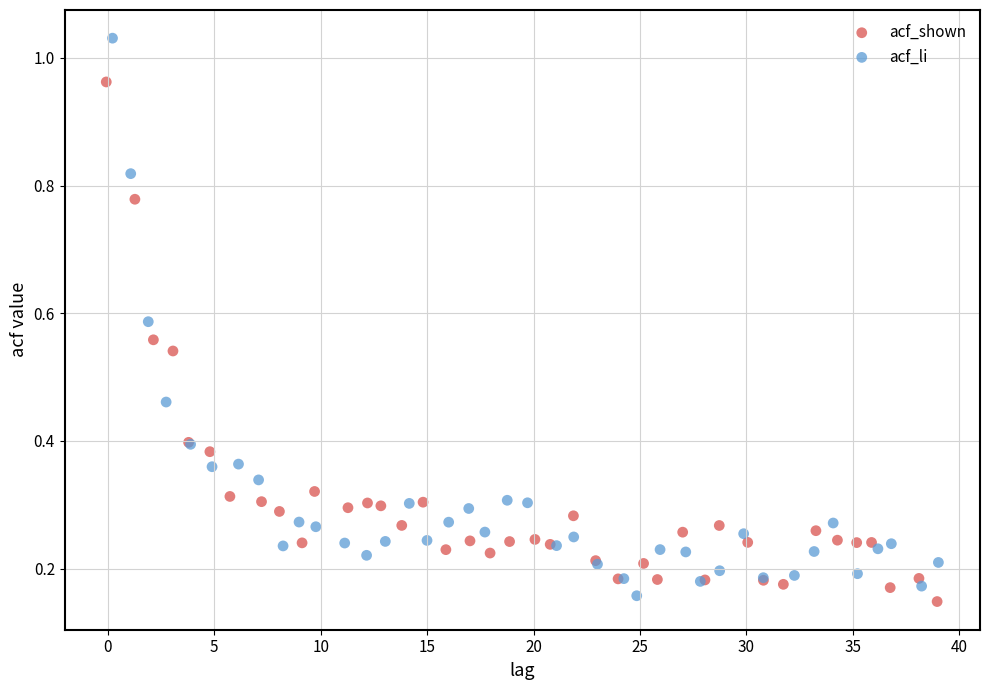

What are all the series names shown in the legend?

acf_shown, acf_li